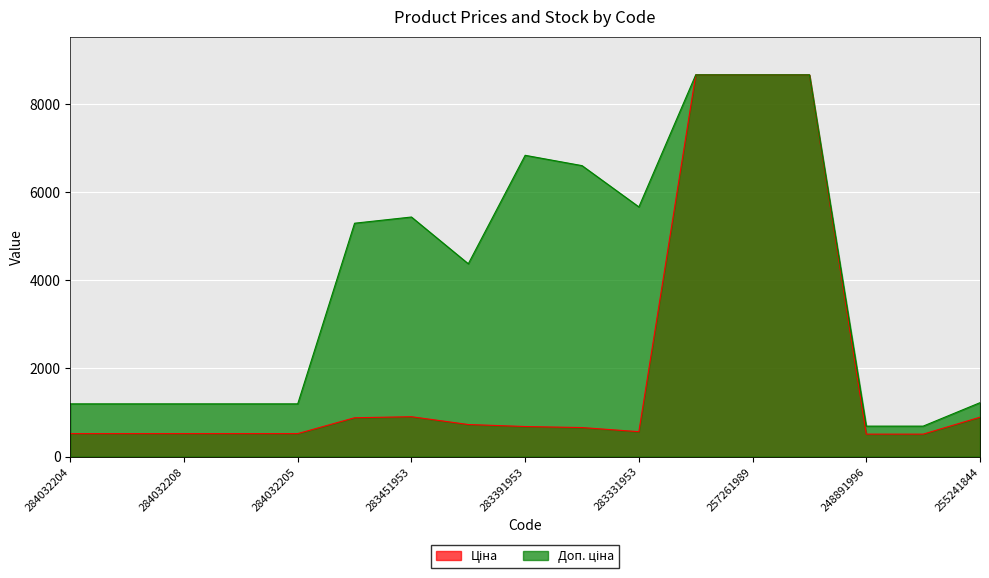

Where is Доп. ціна nearest to the value 4674?

283421953